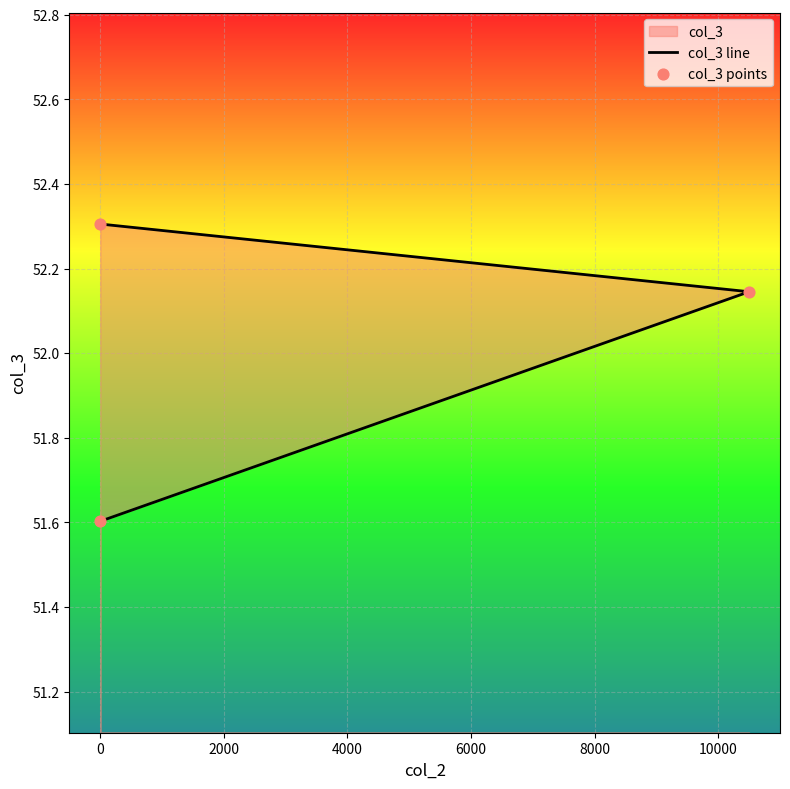

Which series contains the lowest Y value?

col_3 line